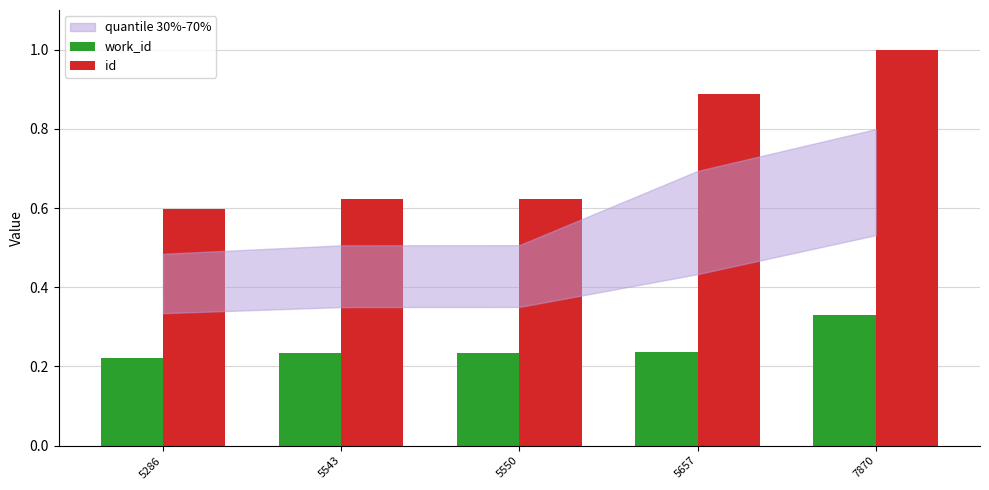

At which label is work_id closest to 0?

5286